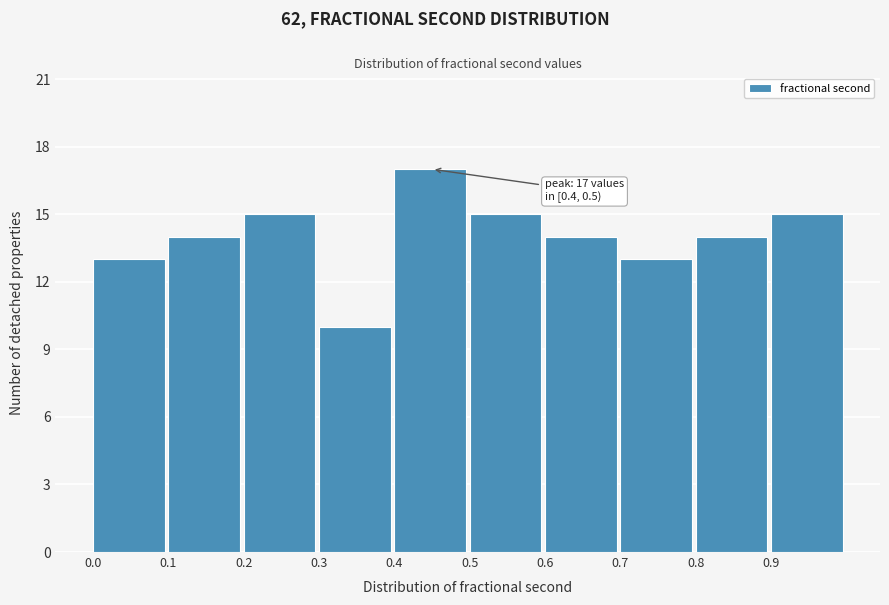

Which range on the x-axis has the tallest bar?

0.4 to 0.5